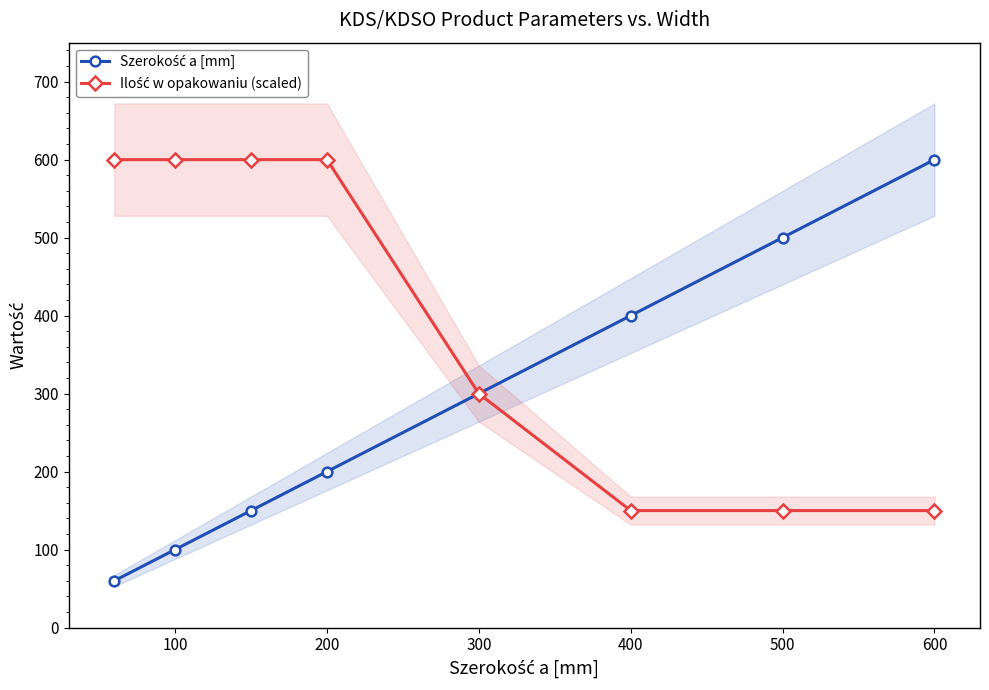

Reading left to right, extract all data points from this chart.

Szerokość a [mm]: 60	100	150	200	300	400	500	600
Ilość w opakowaniu (scaled): 600	600	600	600	300	150	150	150